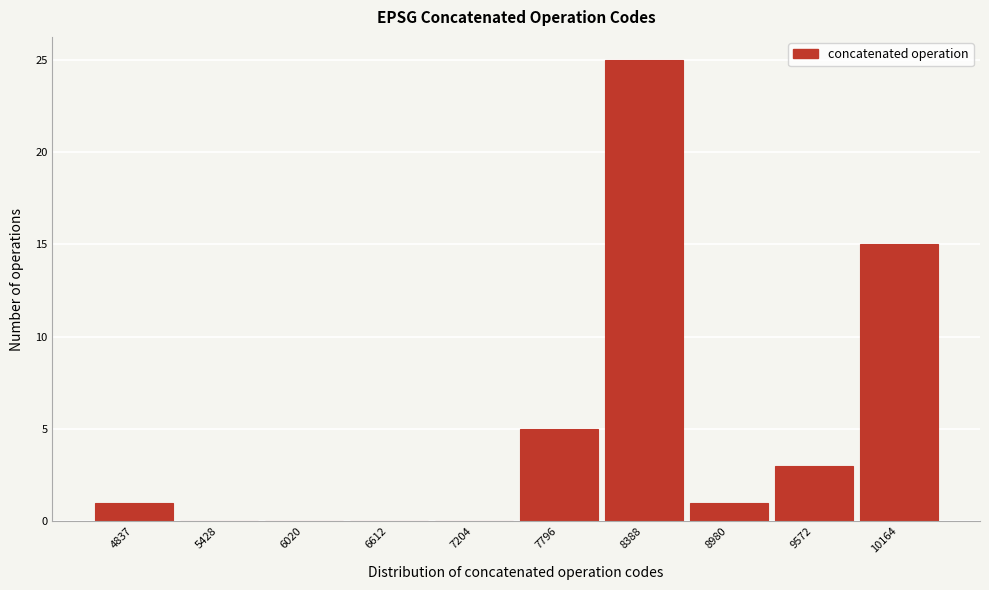

Reading left to right, extract all data points from this chart.

4837=1	5428=0	6020=0	6612=0	7204=0	7796=5	8388=25	8980=1	9572=3	10164=15